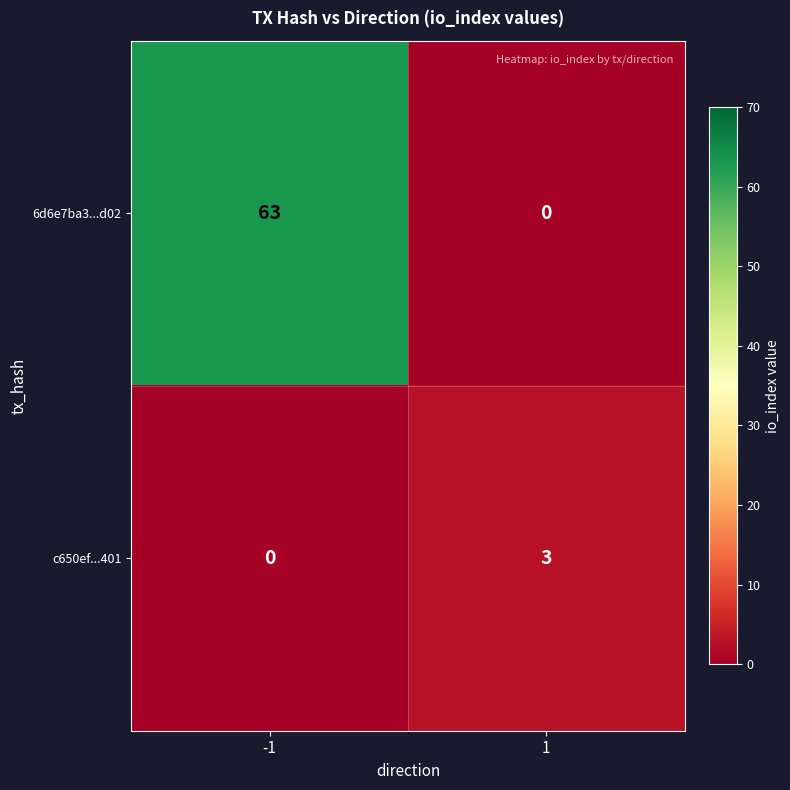

Reading left to right, what are all the values shown in this chart?

6d6e7ba3...d02: -1=63	1=0
c650ef...401: -1=0	1=3